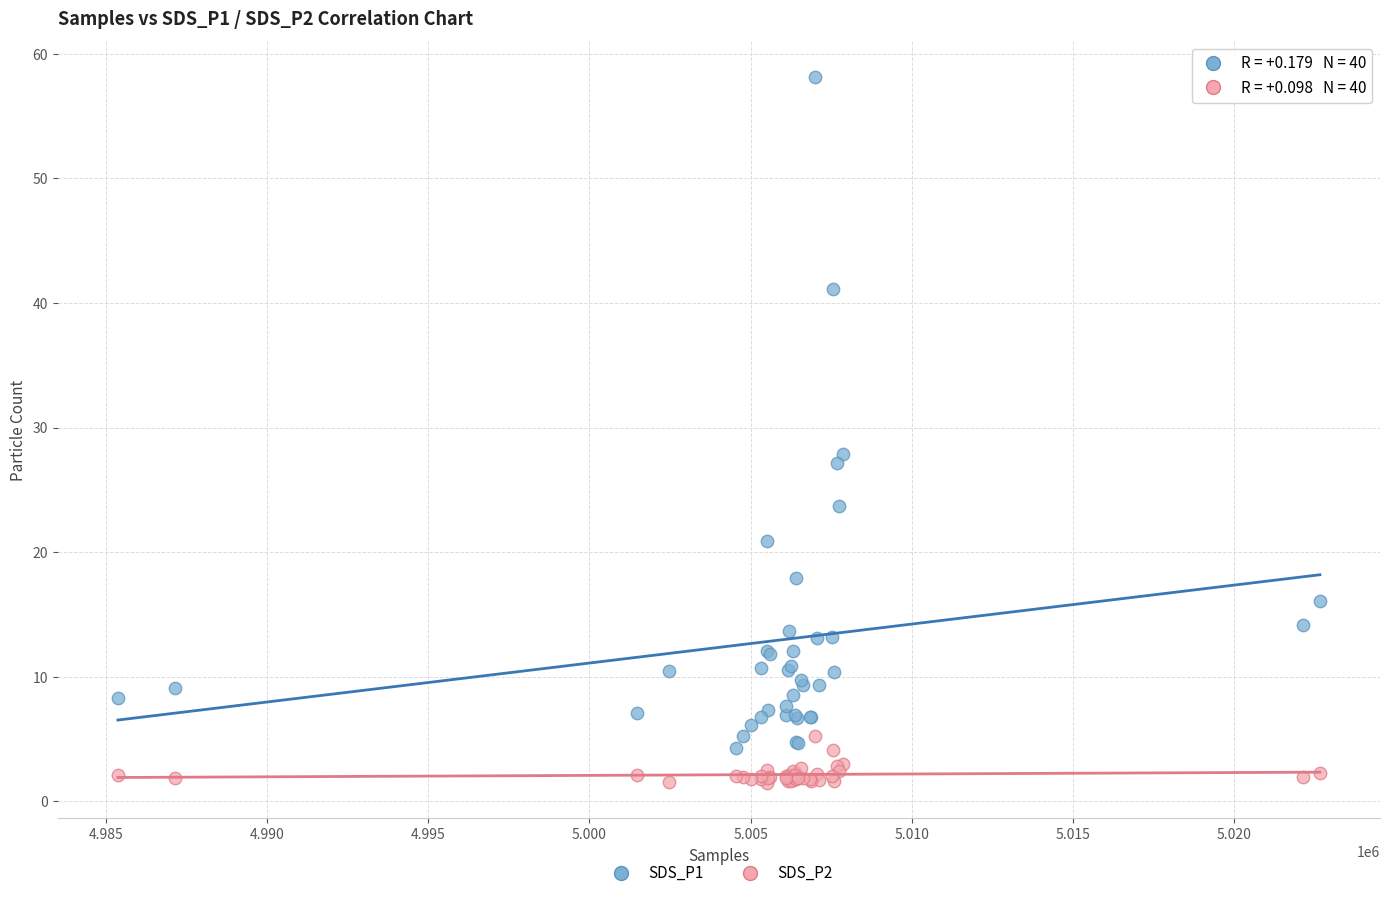

Which series has the widest spread of Y values?

SDS_P1